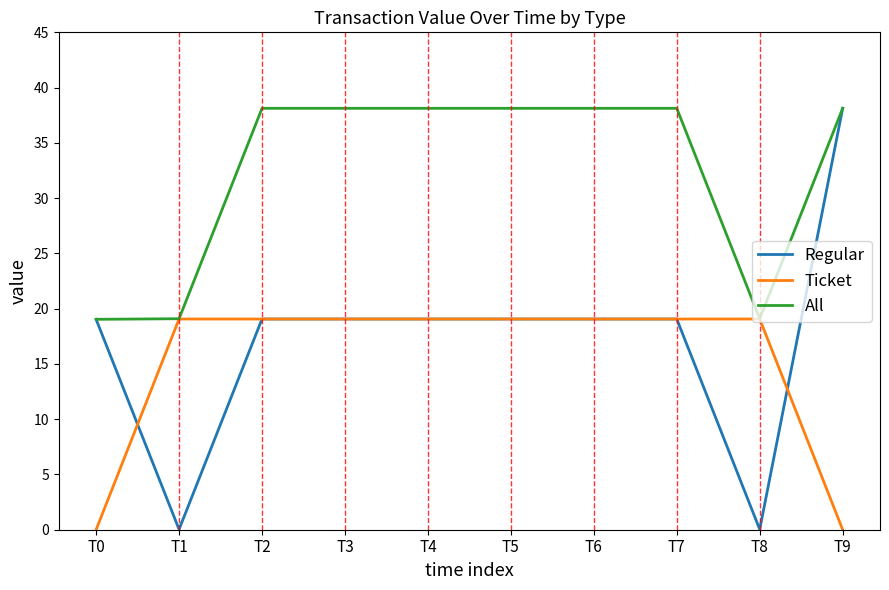

What is the greatest value displayed?

38.1